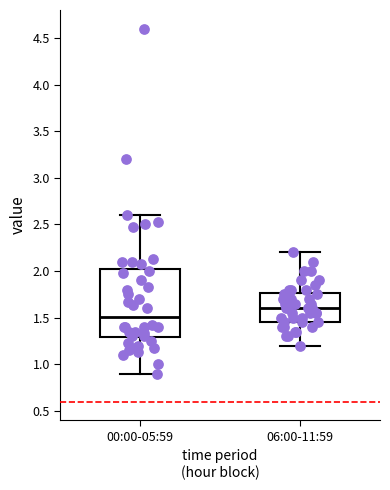

Comparing the boxes themselves (not the whiskers), which one is the tallest?

00:00-05:59